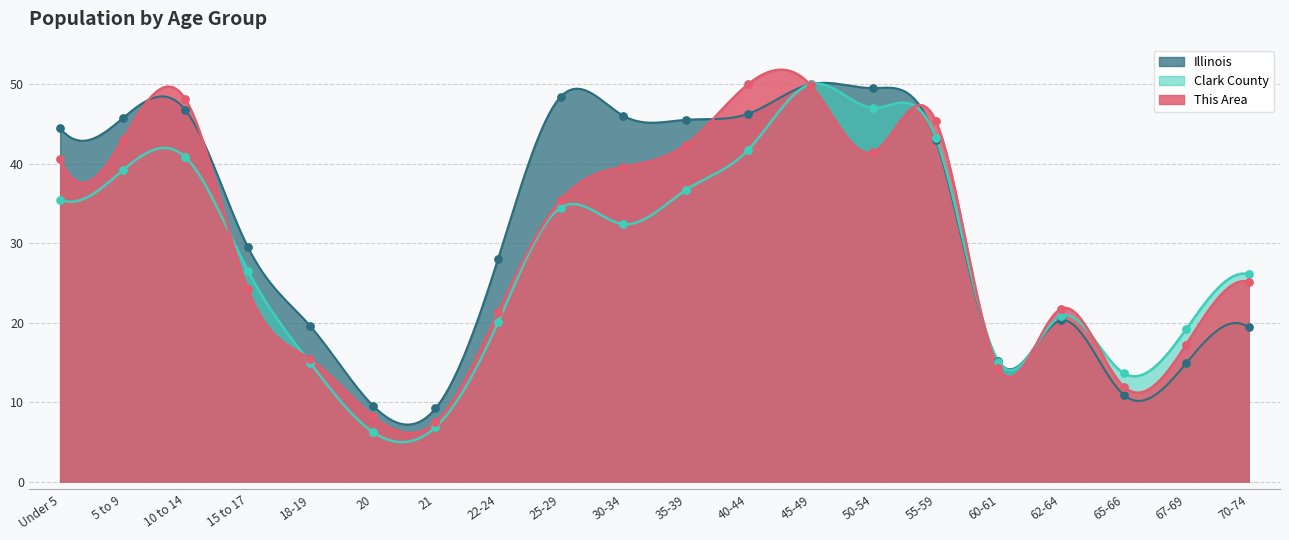

At how many categories does at least one series exceed 9?

20